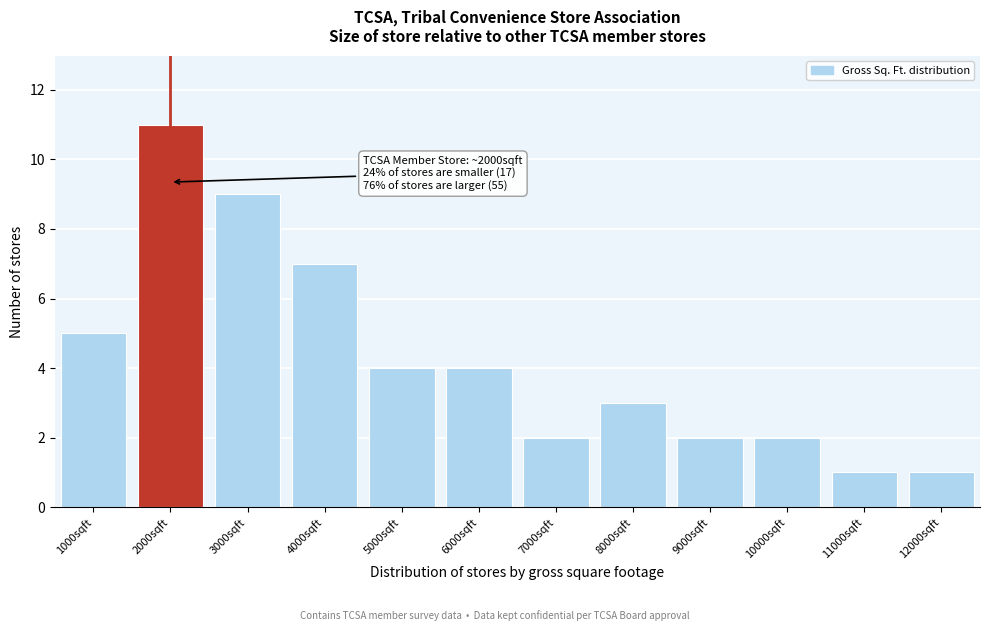

Reading left to right, list all the values displayed in this chart.

5	11	9	7	4	4	2	3	2	2	1	1